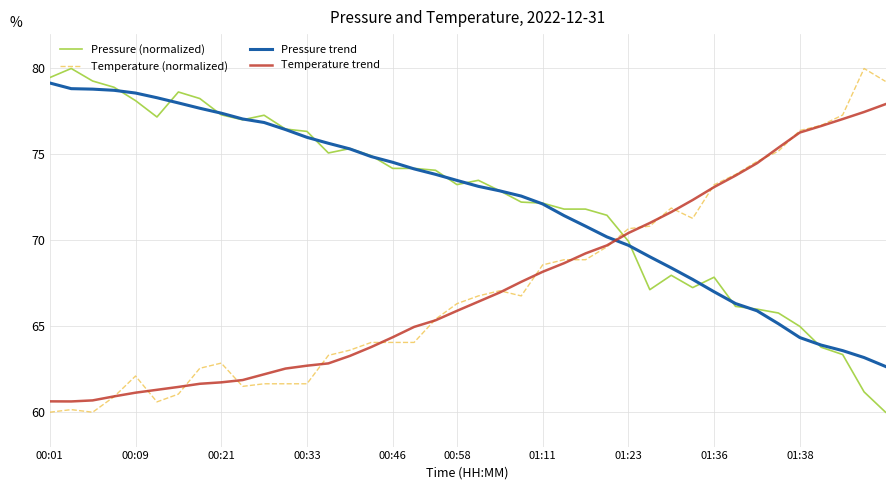

What is the sum of all Temperature trend values?

2694.3